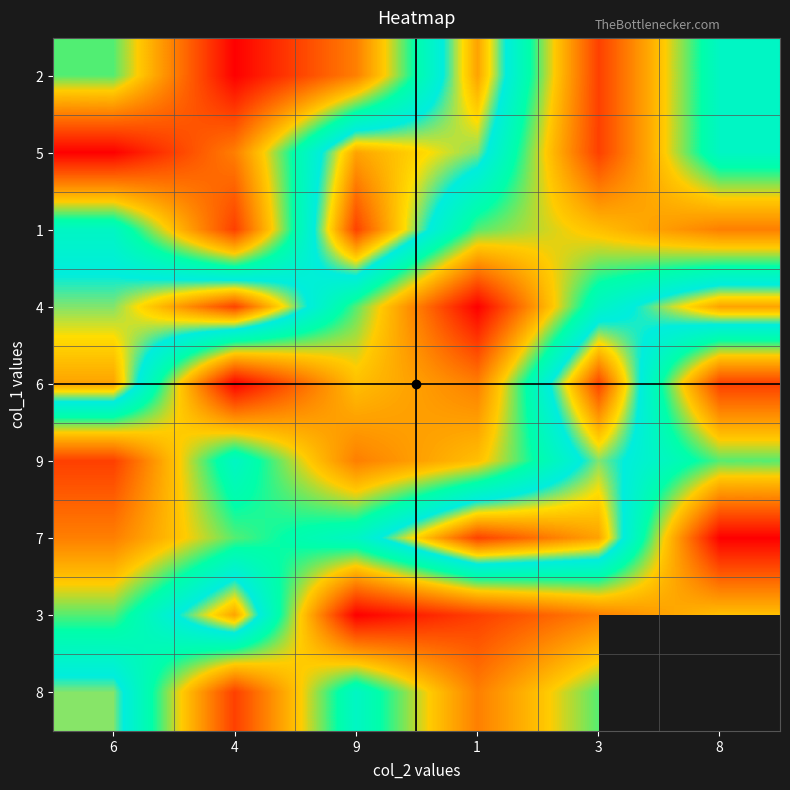

The 3 series shows 5.3 at 8. True or false?

False